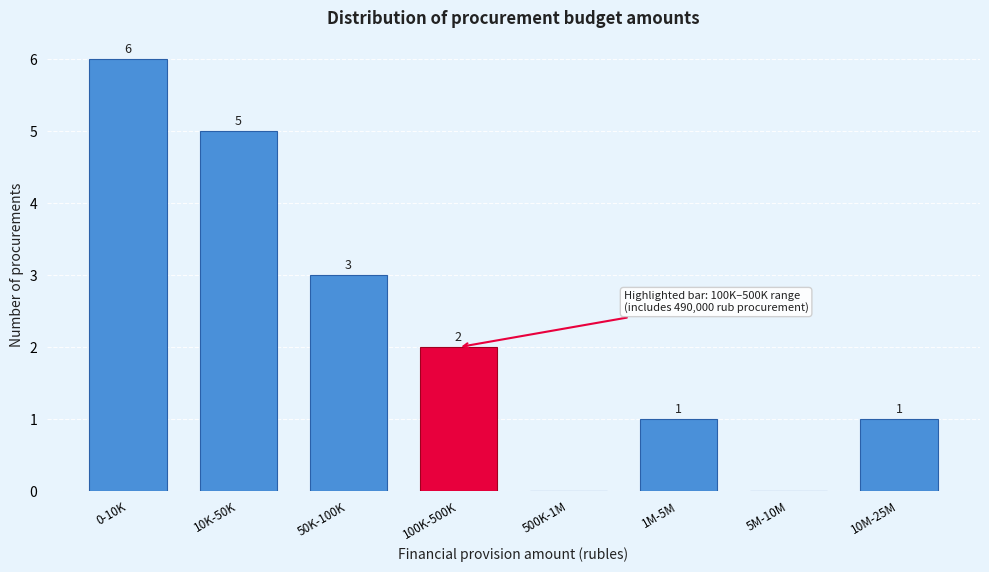

Reading left to right, extract all data points from this chart.

0-10K=6	10K-50K=5	50K-100K=3	100K-500K=2	500K-1M=0	1M-5M=1	5M-10M=0	10M-25M=1